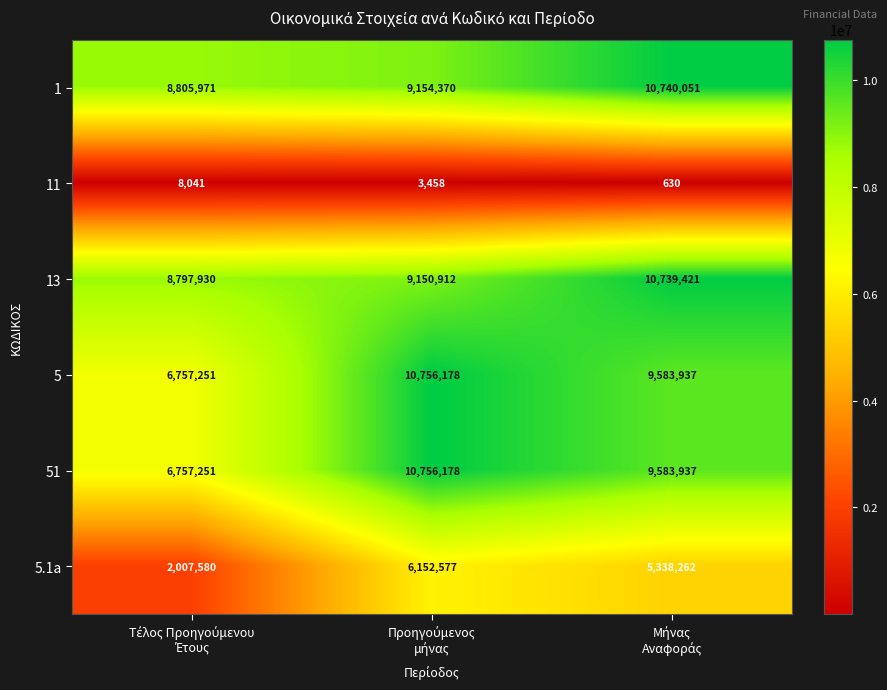

What is the highest value of the 1 series?

10740051